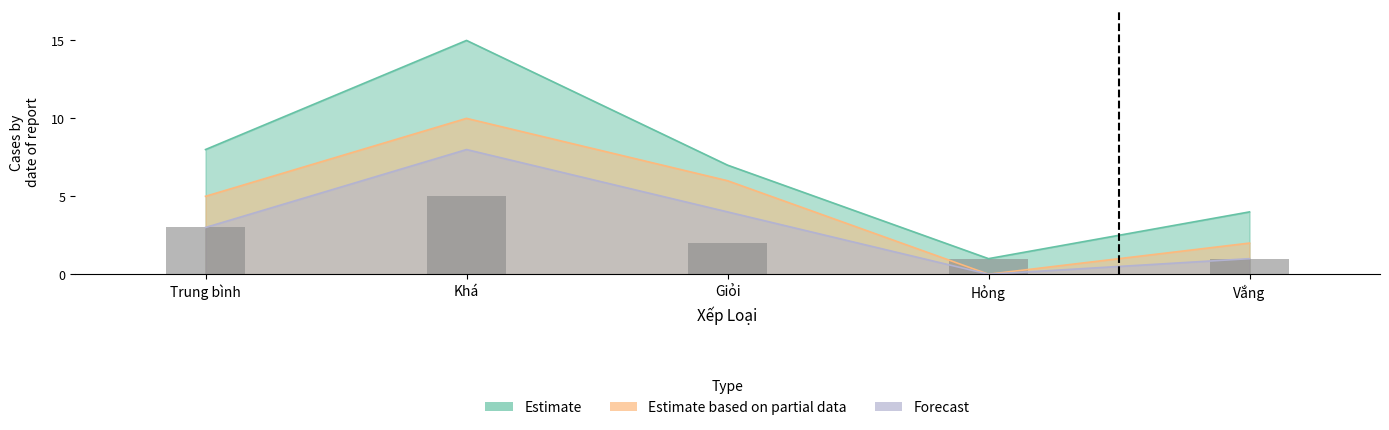

Between Khá and Hỏng, which is larger?

Khá